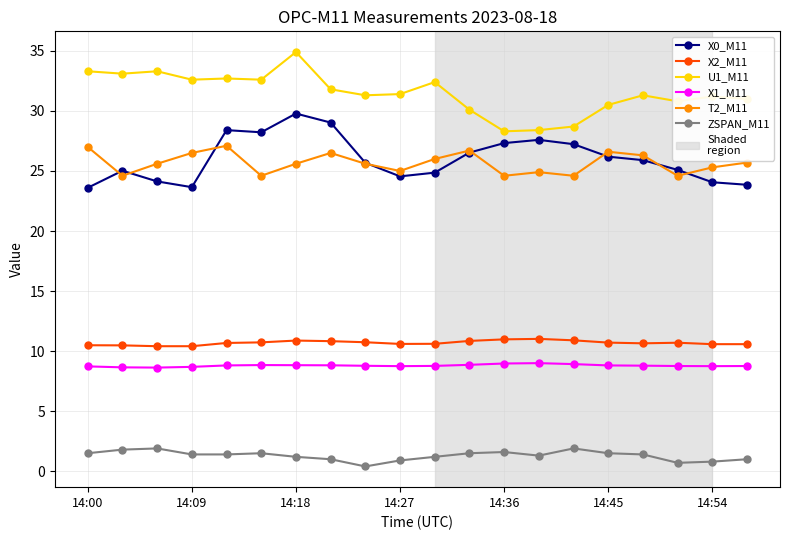

How many series are shown in this chart?

6